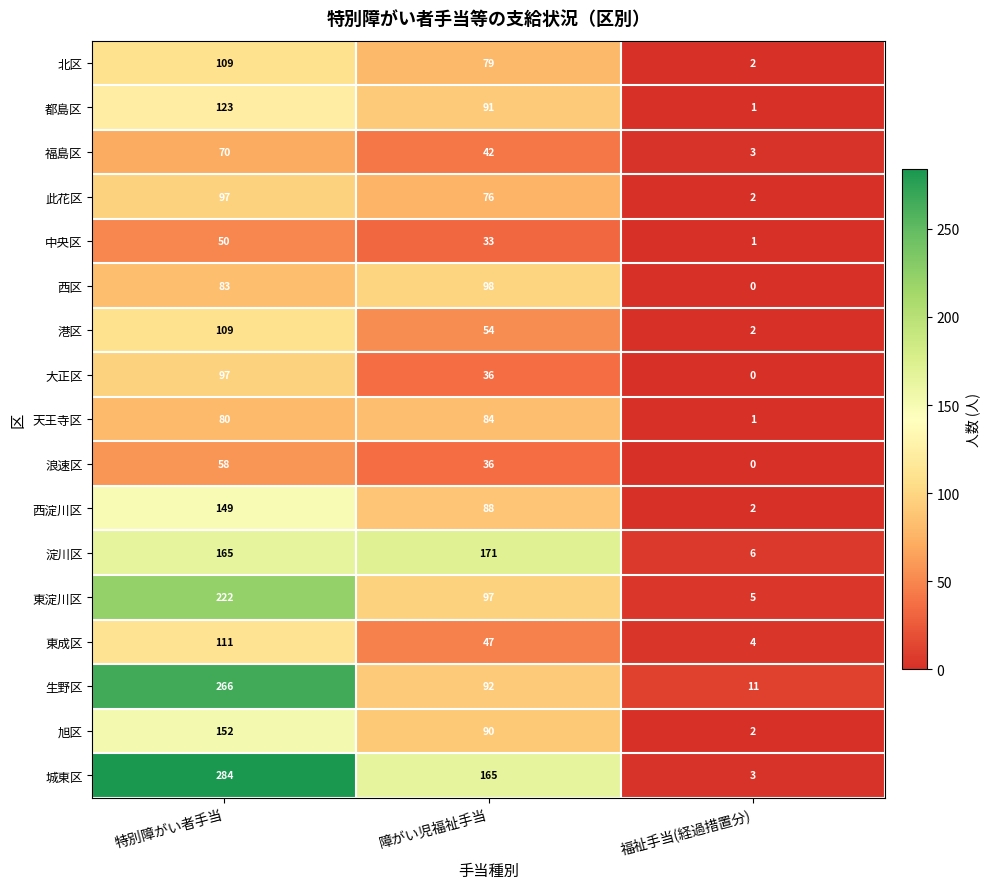

Which series changed the most between 障がい児福祉手当 and 福祉手当(経過措置分)?

淀川区